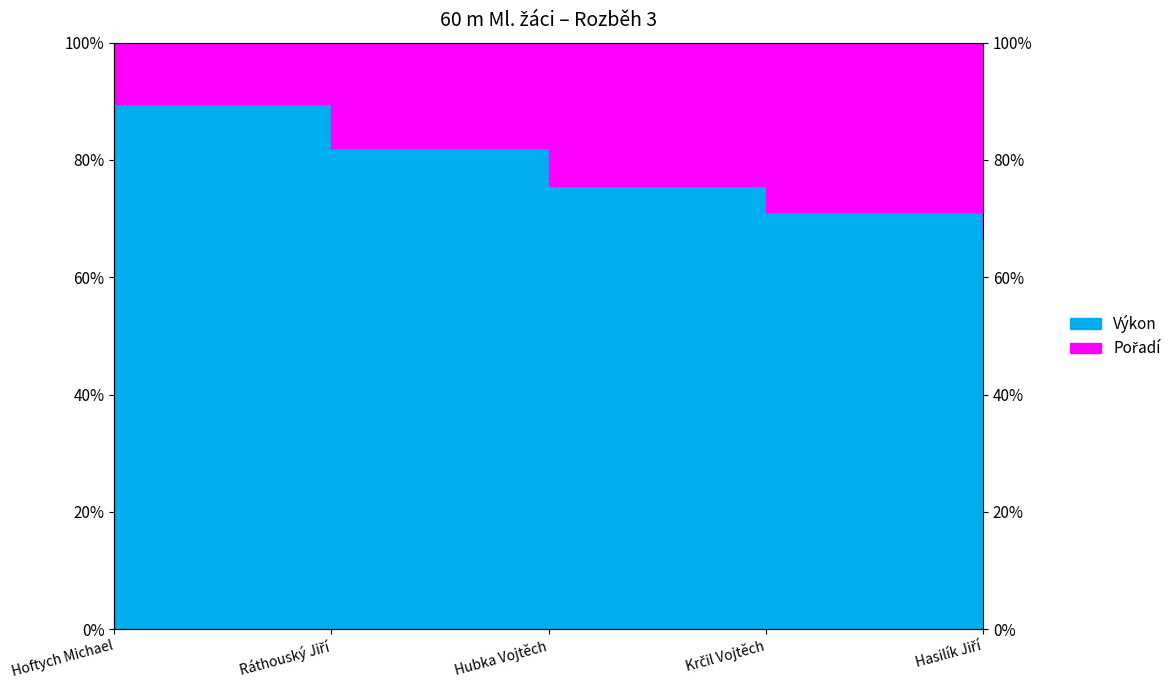

What is the difference between the second highest and second lowest values?

11.0